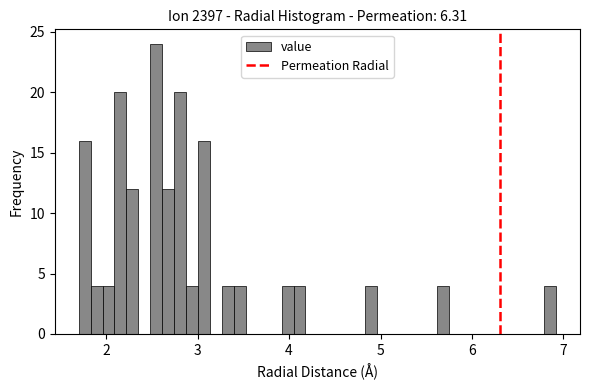

Around what value on the x-axis is the tallest bar? Give the approximate position of its centre, as read against the axis.

2.5